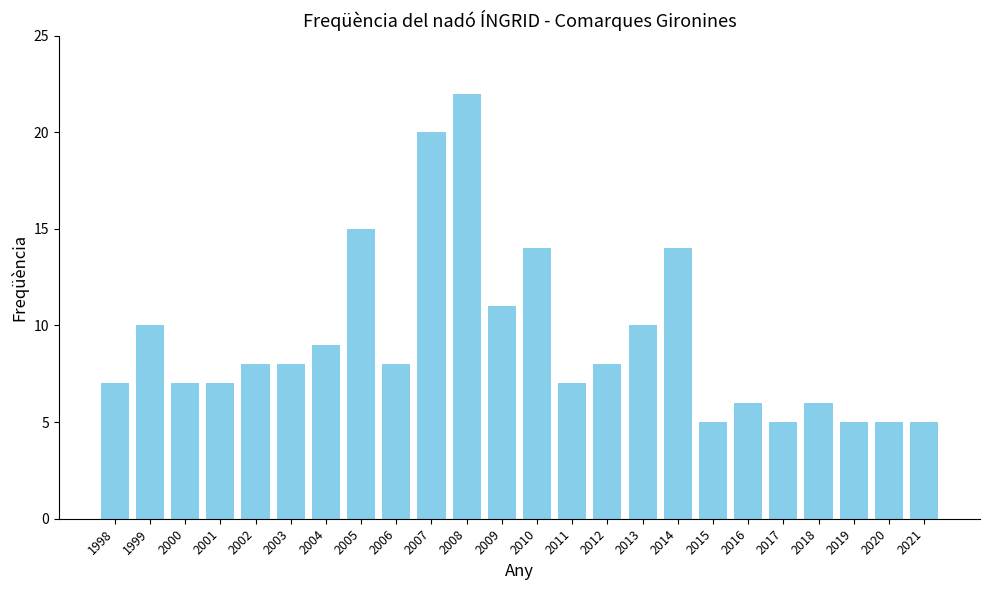

True or false: the data shows 10 at 2000.

False